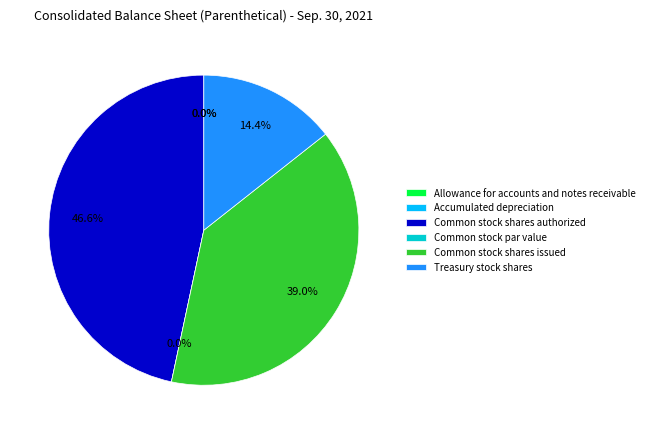

What is the change in value from Common stock shares issued to Treasury stock shares?

-1318946867.0